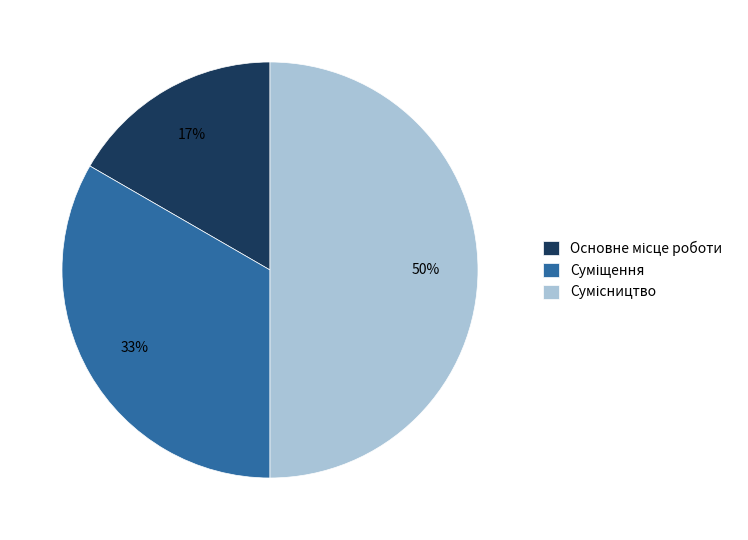

To the nearest percent, what is the average slice percentage?

33%